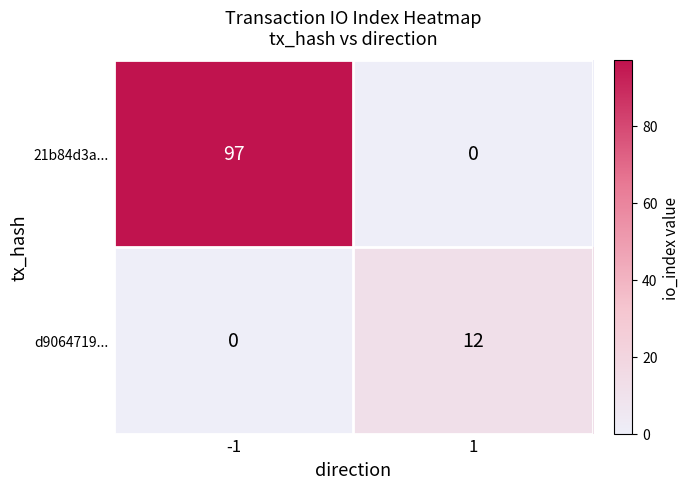

How many series are shown in this chart?

2